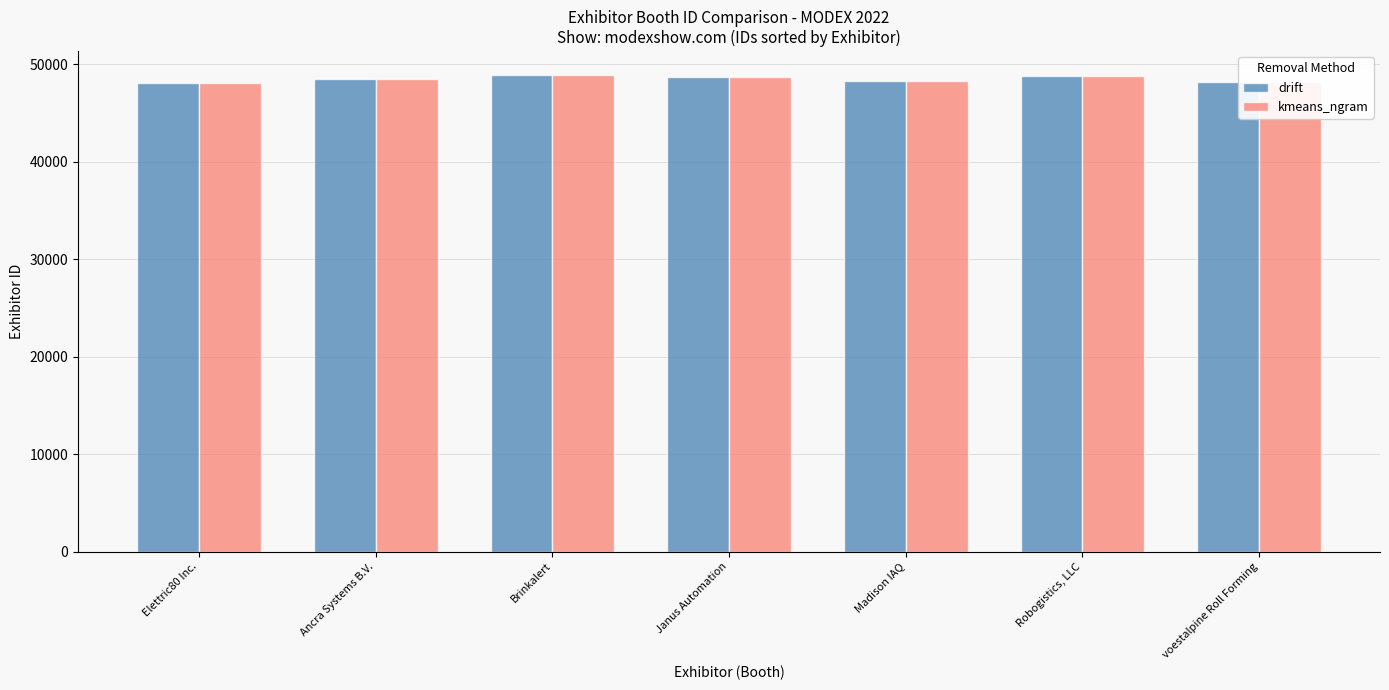

What is the total value across all series at Ancra Systems B.V.?

96934